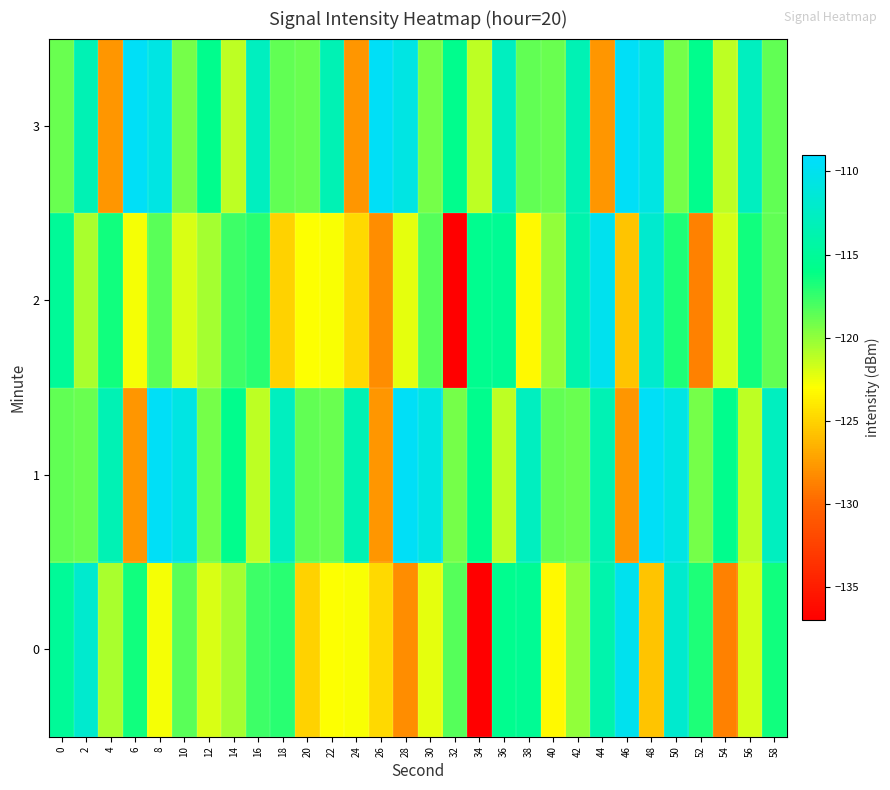

What is the spread (max minus min) of values at 16?

8.5